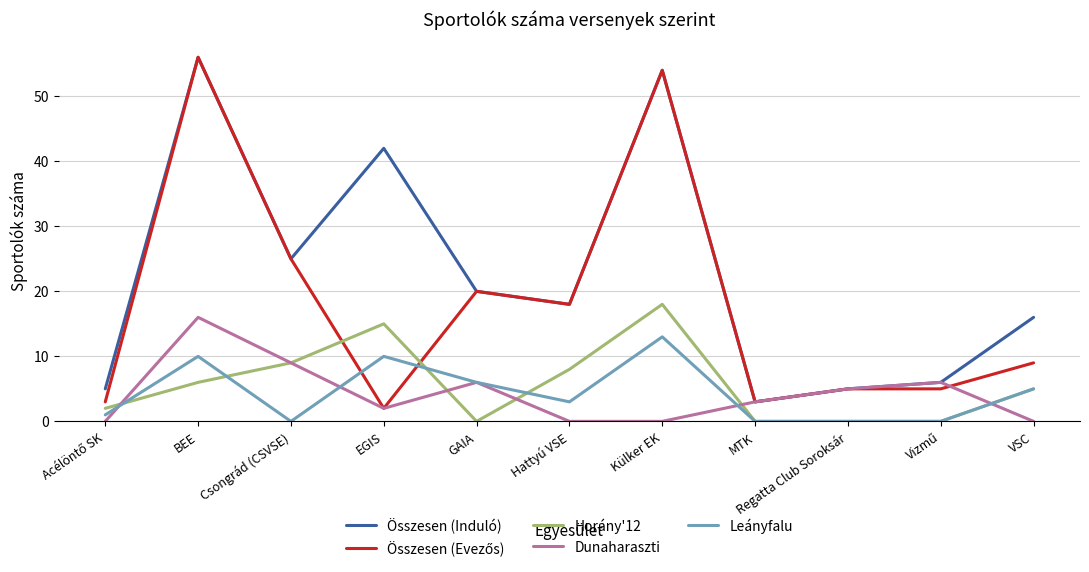

Which category has the highest value in the Horány'12 series?

Külker EK